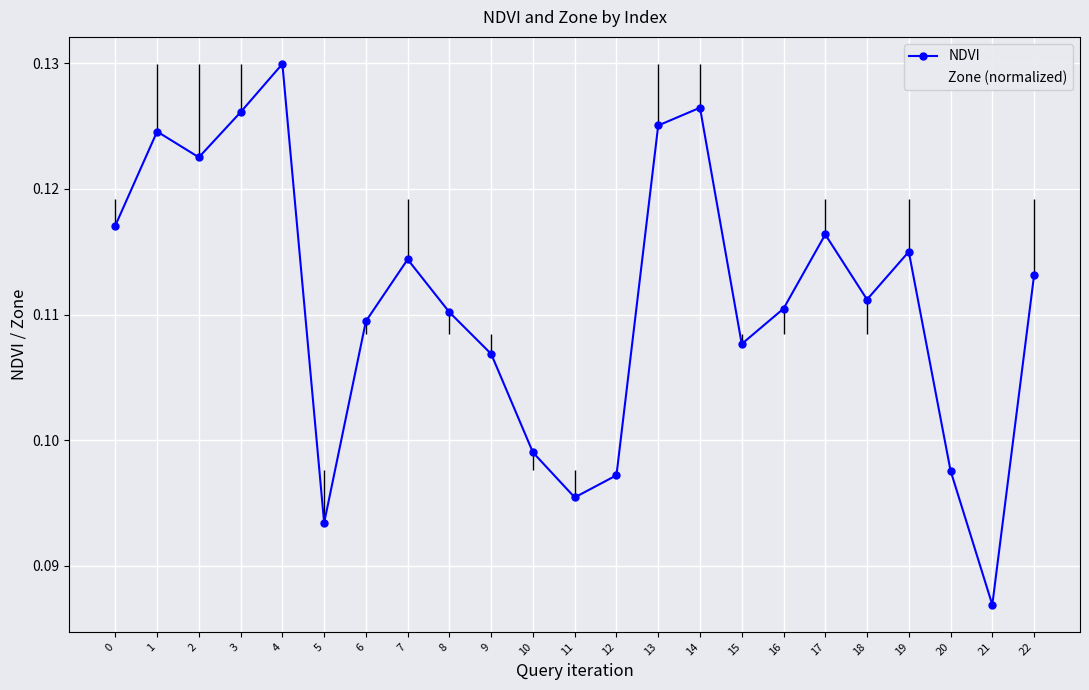

True or false: NDVI and Zone (normalized) cross at least once.

True